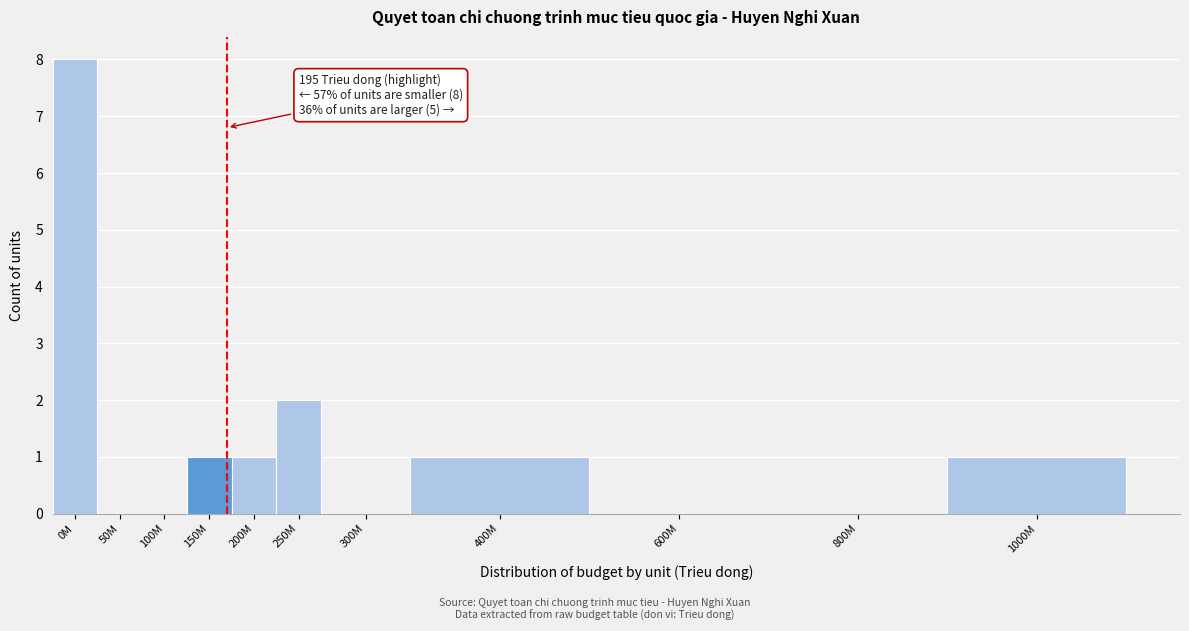

Reading left to right, transcribe all the data shown in this chart.

0M=8	50M=0	100M=0	150M=1	200M=1	250M=2	300M=0	400M=1	600M=0	800M=0	1000M=1